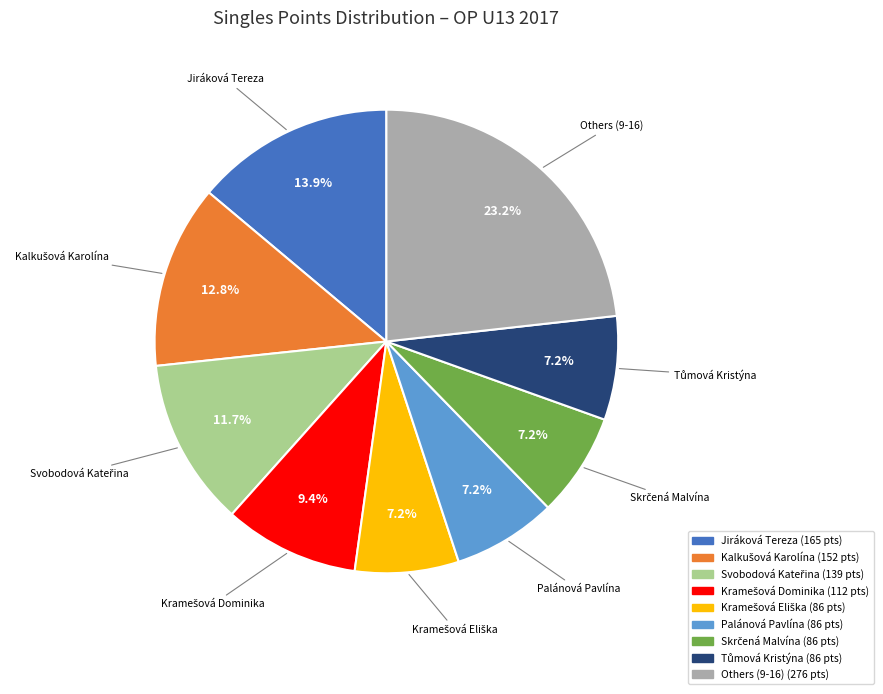

Is there a majority slice in this chart?

No